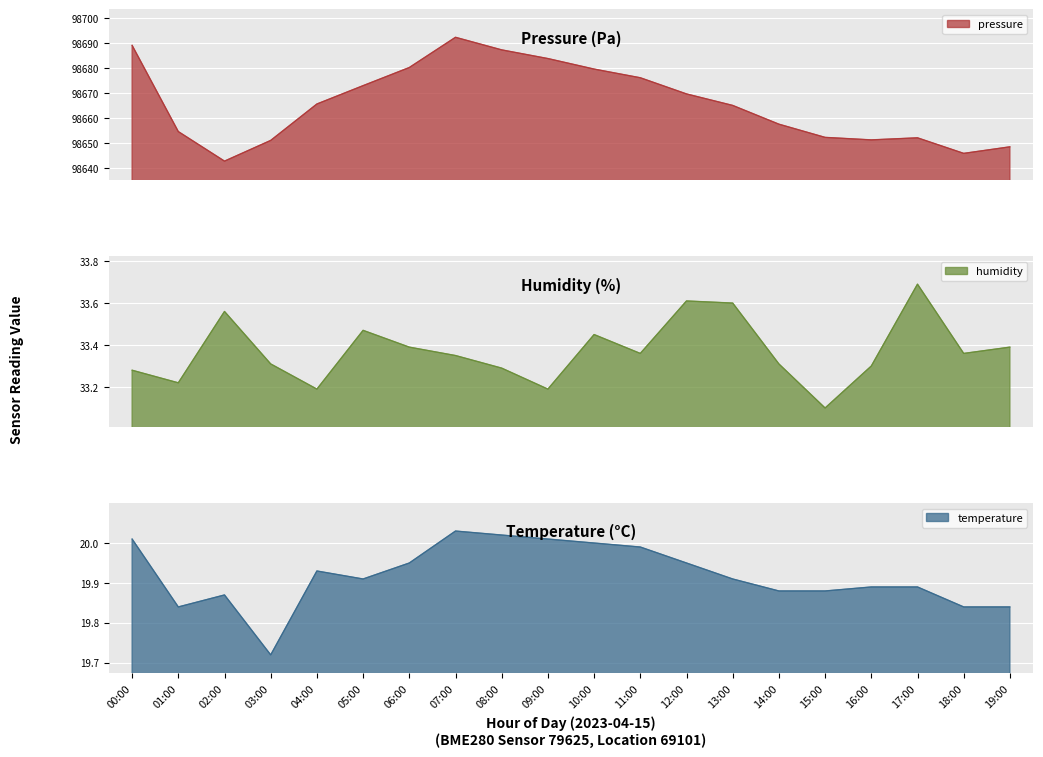

At how many categories does at least one series exceed 95176?

20